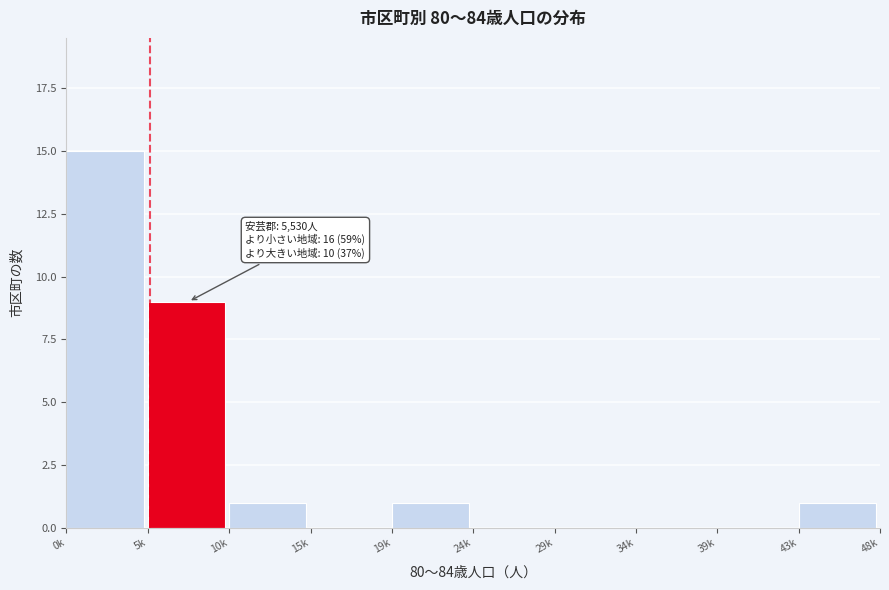

Reading left to right, list all the values displayed in this chart.

0k=15	5k=9	10k=1	15k=0	19k=1	24k=0	29k=0	34k=0	39k=0	43k=1